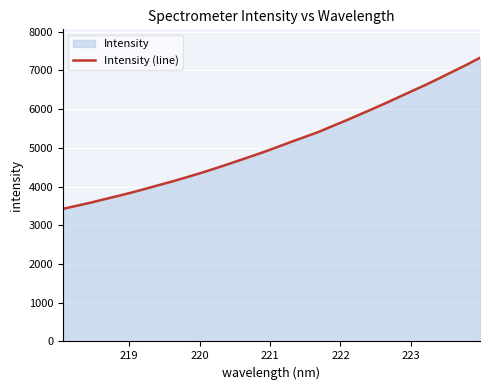

What is the maximum value shown in the chart?

7324.6